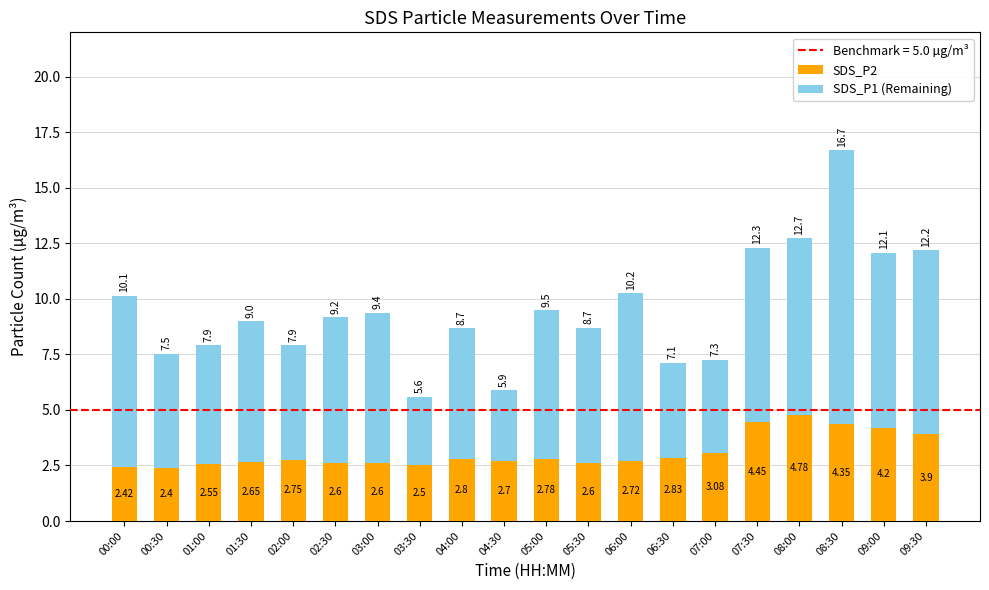

What is the total value across all series at 06:30?

7.1